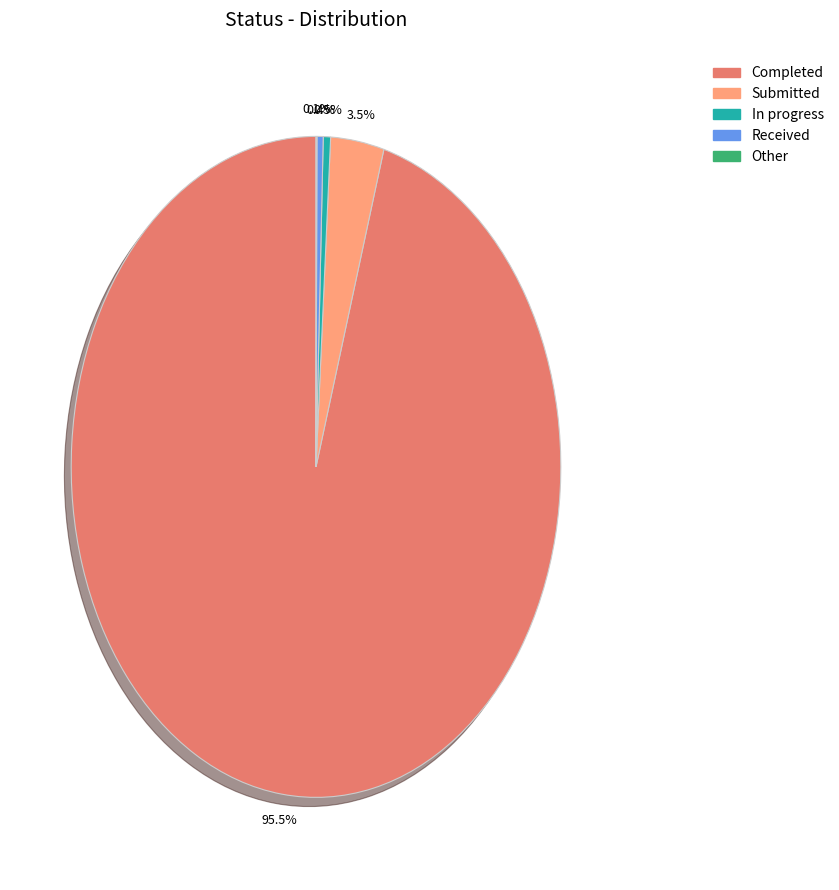

What percentage is NOT represented by Submitted?

96.5%